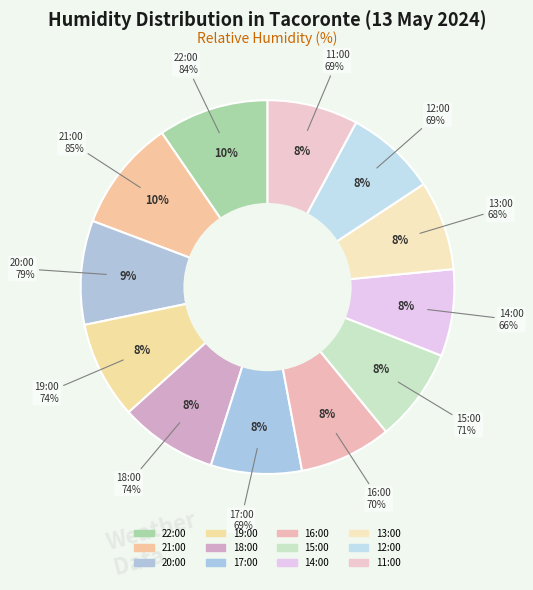

What percentage is the 19:00 slice, to the nearest percent?

8%